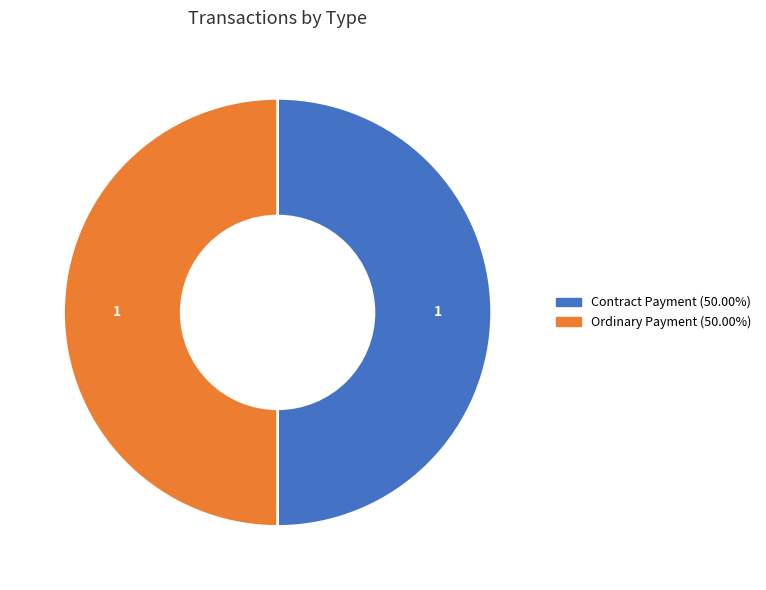

Count the number of slices in the pie.

2